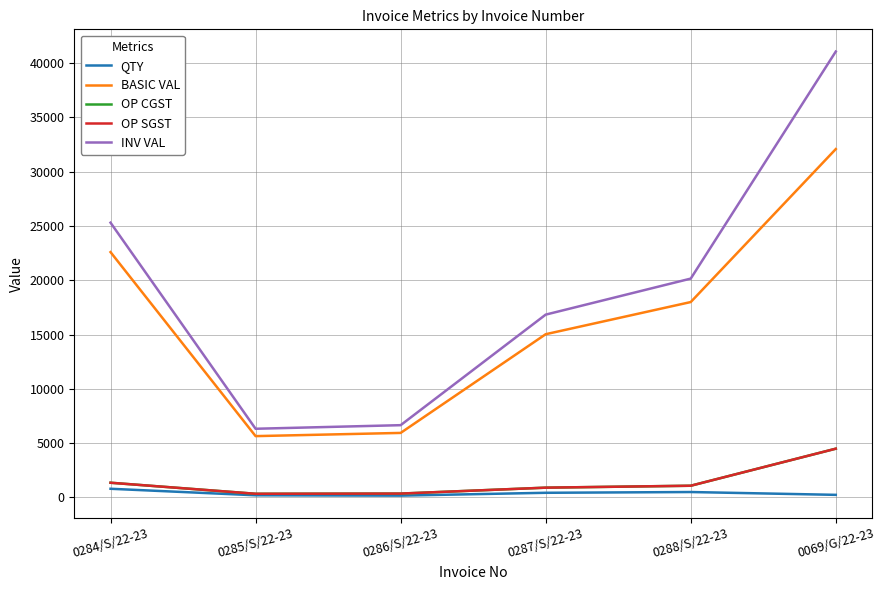

How many lines are shown in the chart?

5